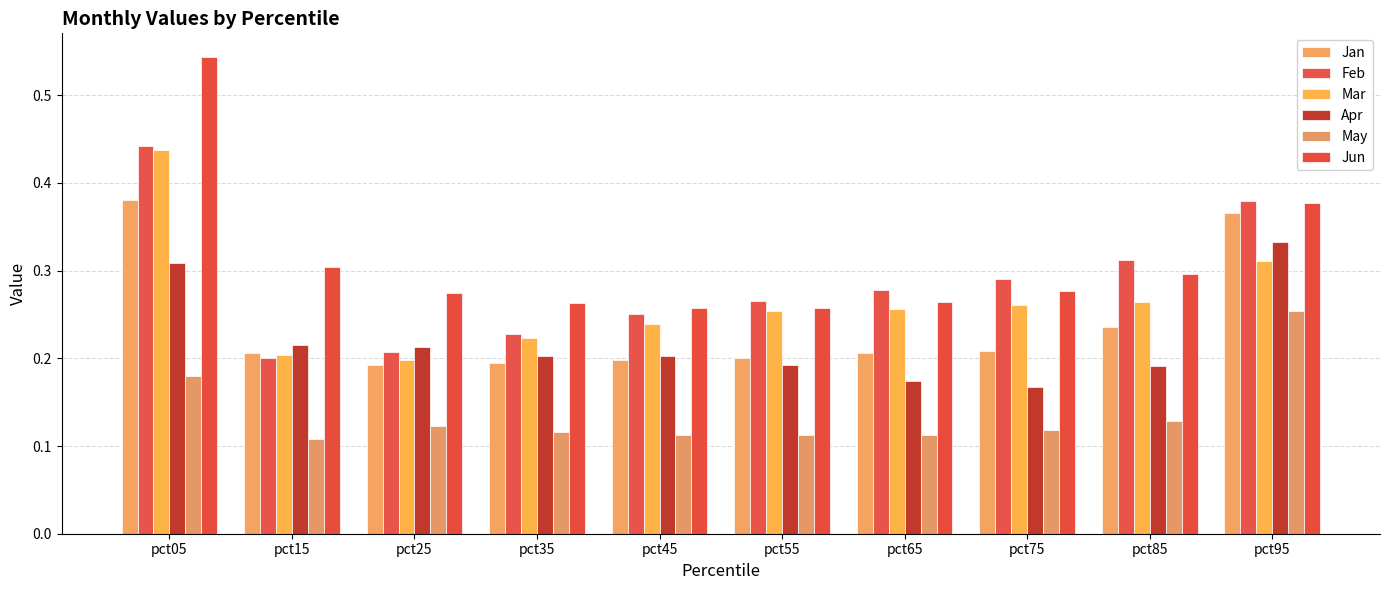

What is the smallest value displayed?

0.1